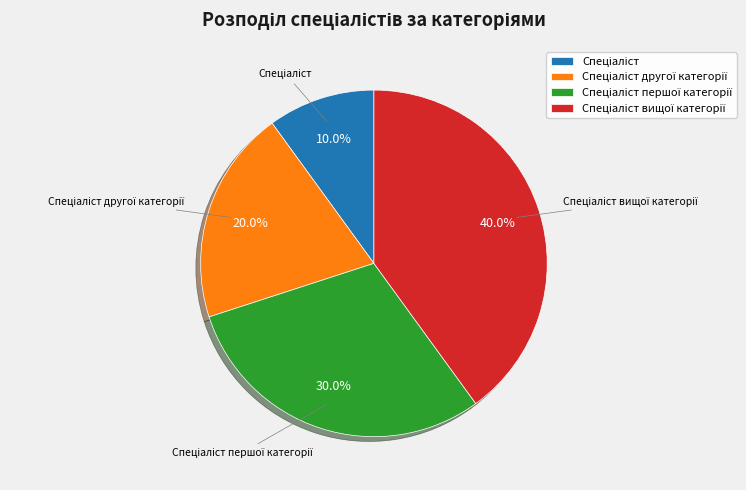

Is there any slice that represents more than half of the pie?

No